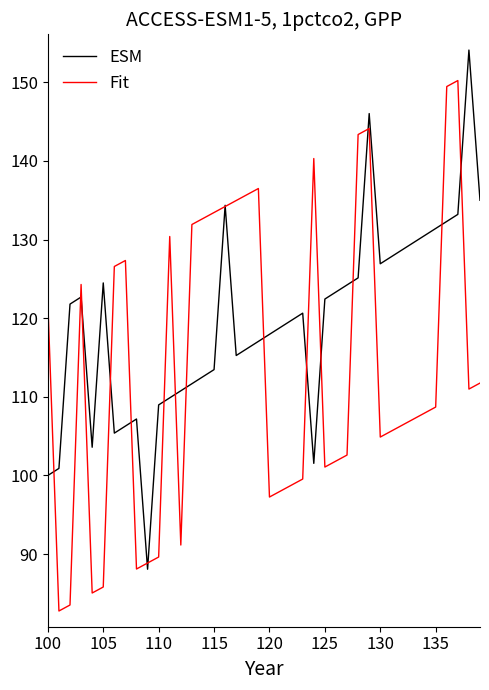

What is the maximum value shown in the chart?

154.1